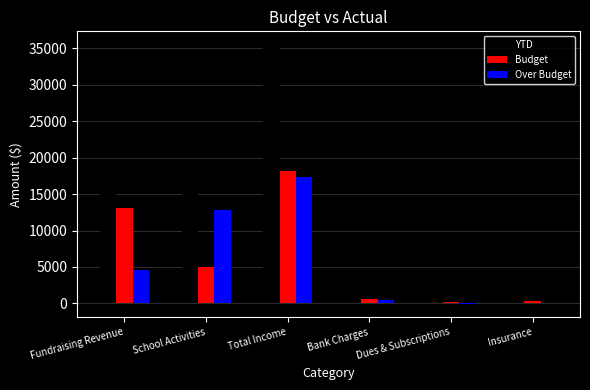

Is it true that Over Budget equals 12791.7 at School Activities?

True